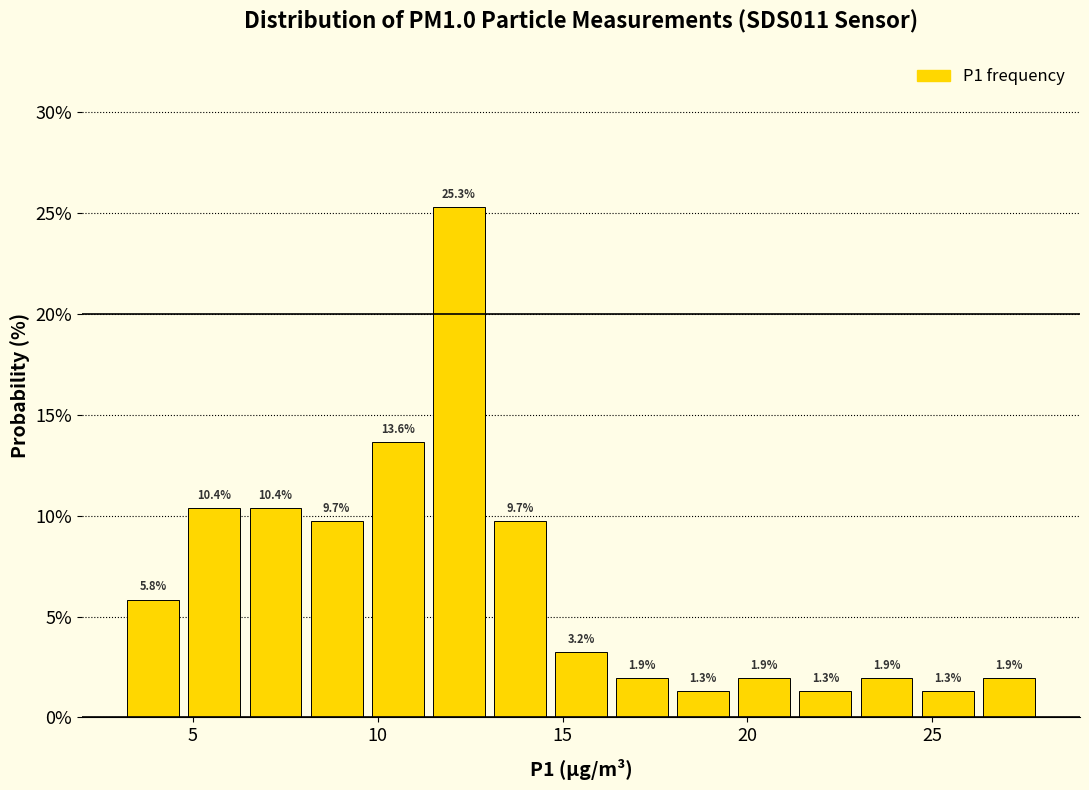

Around what value on the x-axis is the tallest bar? Give the approximate position of its centre, as read against the axis.

12.0